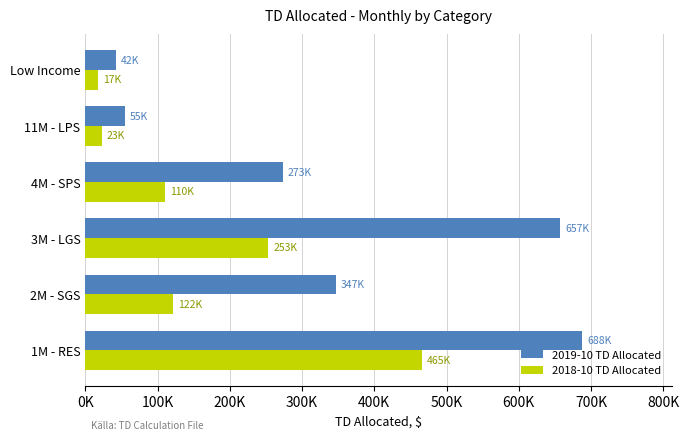

At which category is the sum across all series the highest?

1M - RES